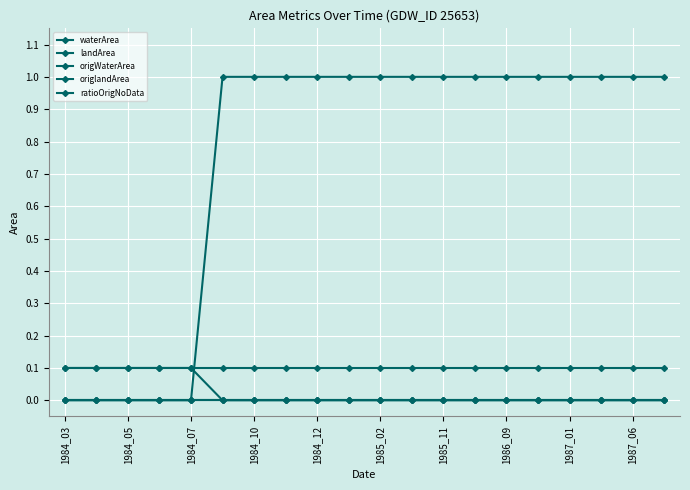

Is this an area chart (filled region under the line)?

No